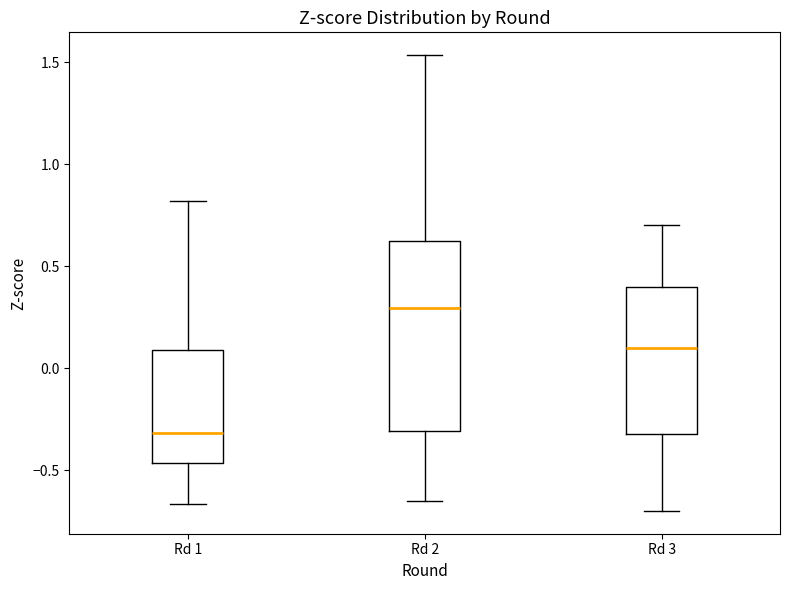

Comparing the boxes themselves (not the whiskers), which one is the tallest?

Rd 2